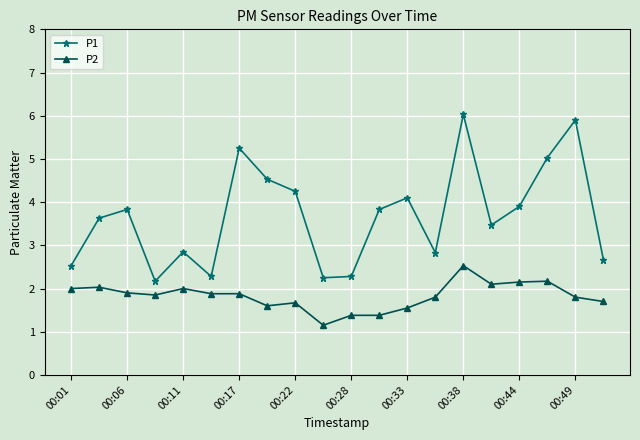

In P1, how many points are lower than both neighbors (excluding endpoints)?

5